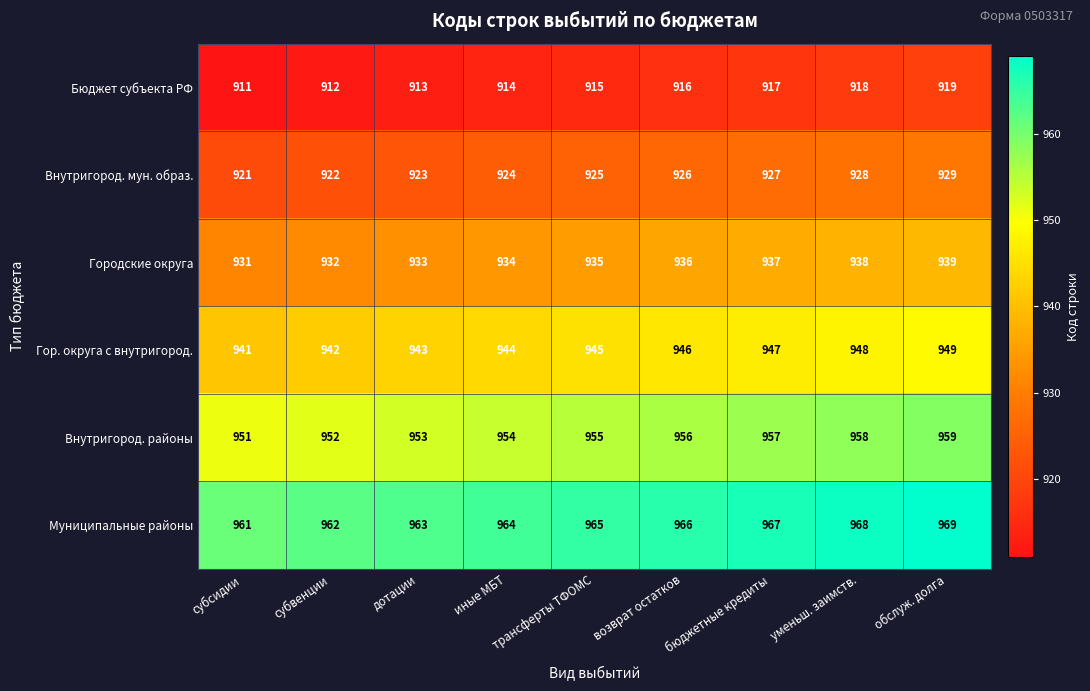

What is the spread (max minus min) of values at трансферты ТФОМС?

50